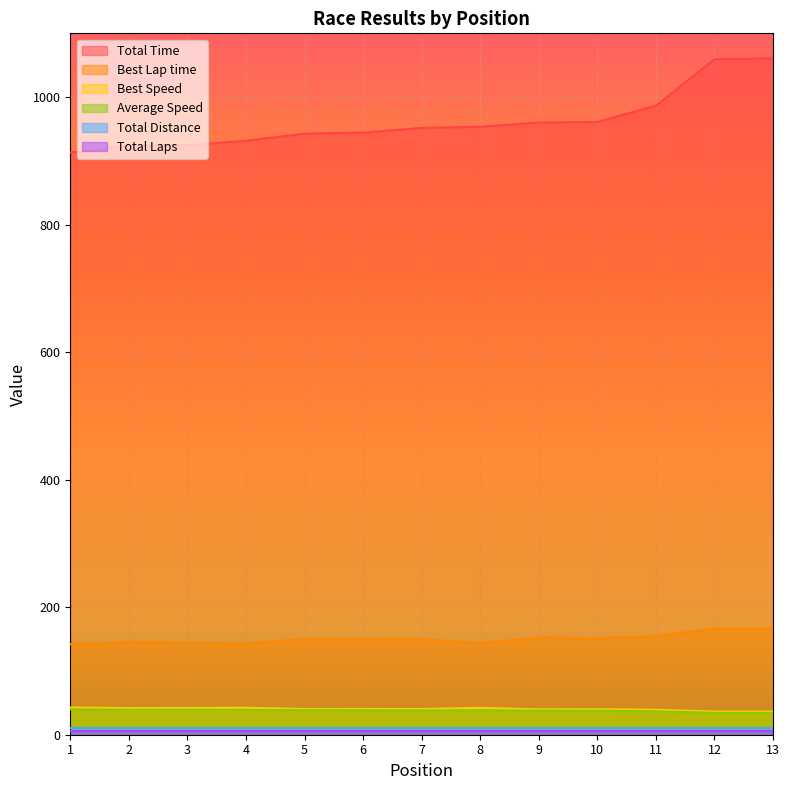

True or false: Total Time and Best Speed cross at least once.

False